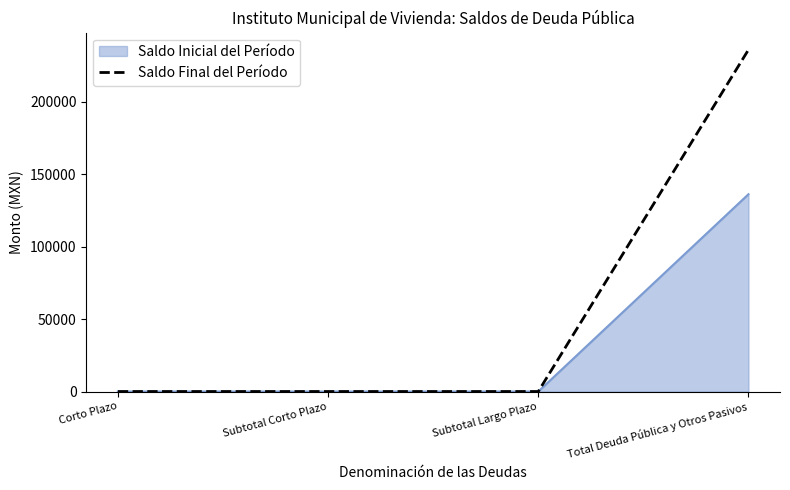

Which series has the largest range (max minus min)?

Saldo Final del Período